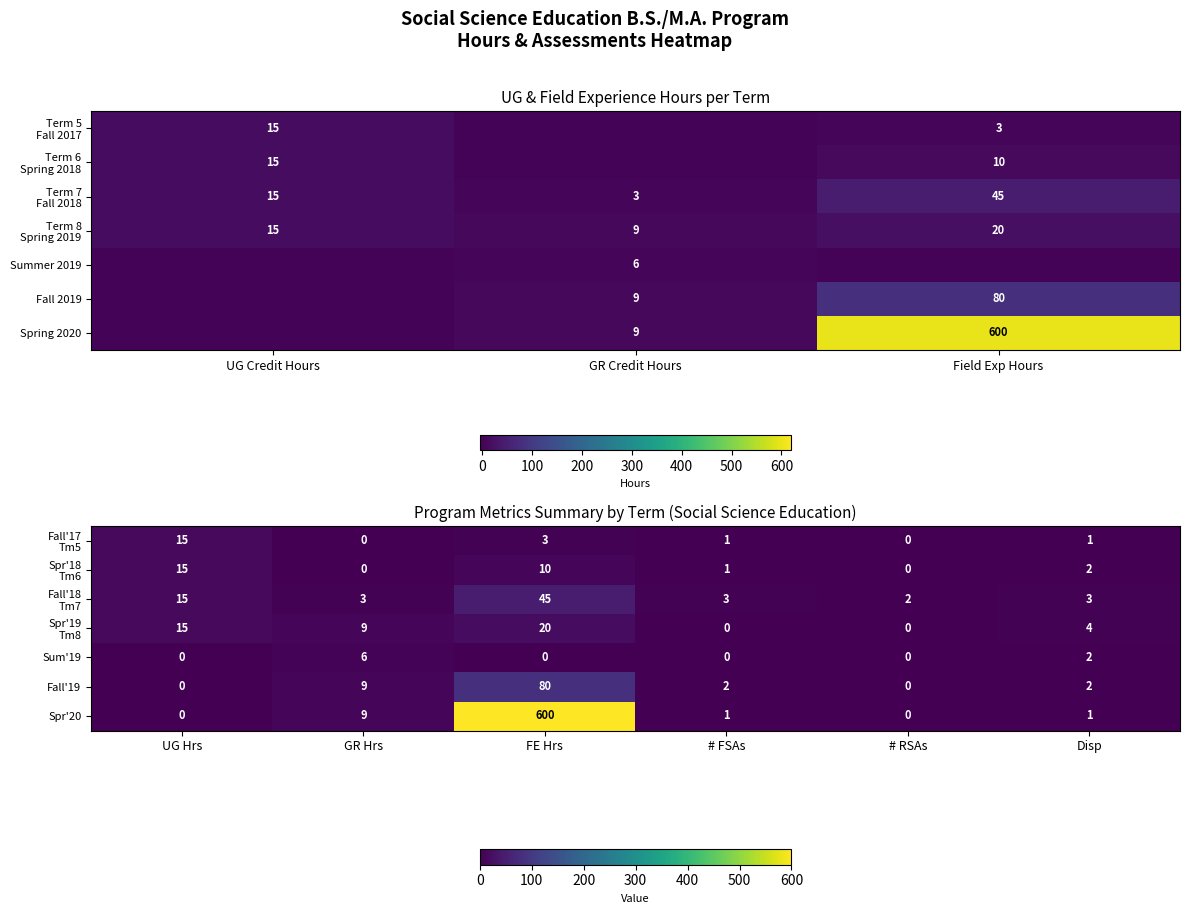

True or false: Sum'19 has a value of 0 at # RSAs.

True